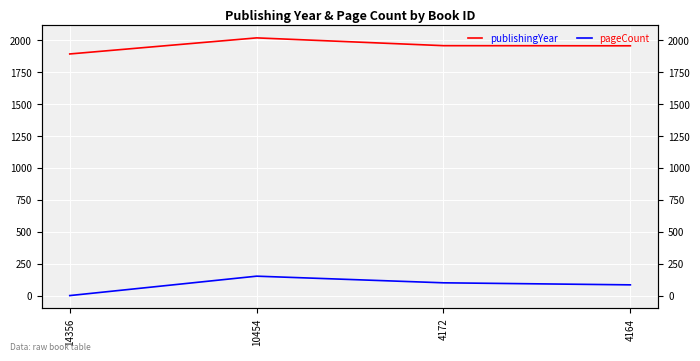

True or false: publishingYear and pageCount cross at least once.

False